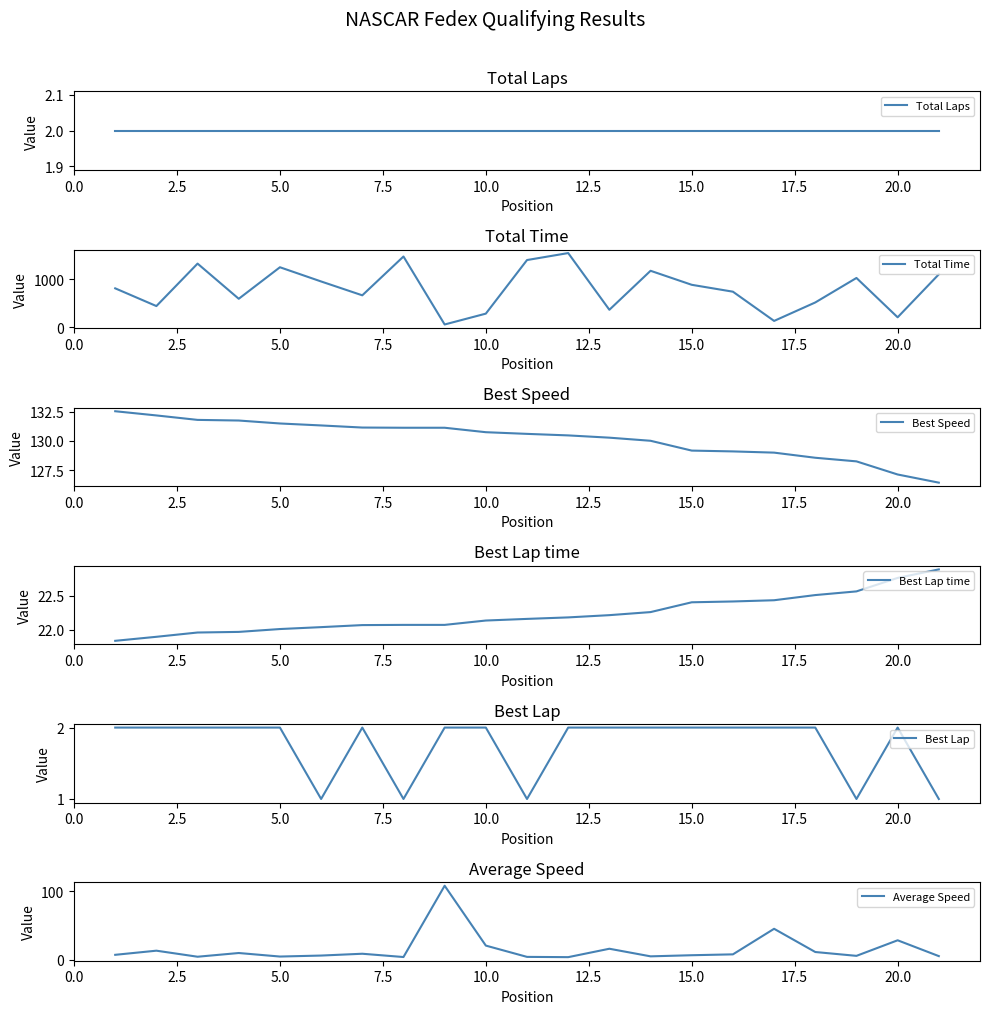

What is the smallest value displayed?

1.0